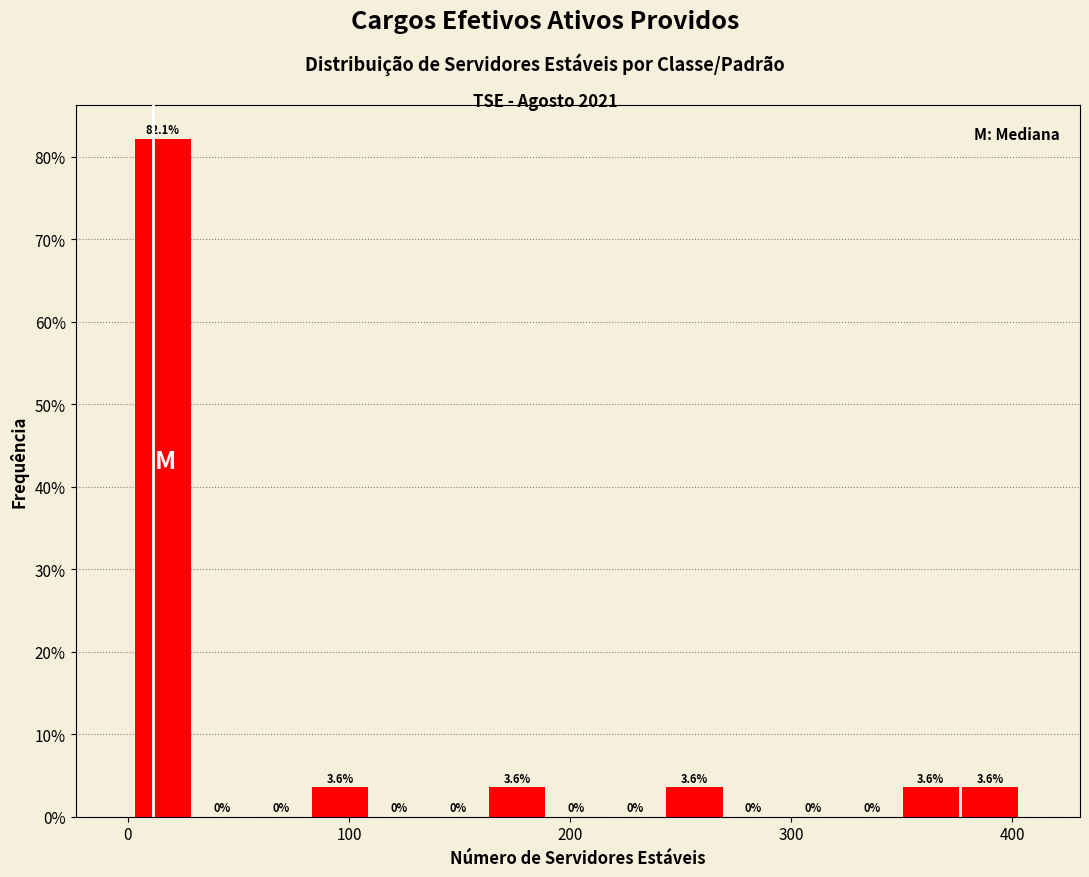

Around what value on the x-axis is the tallest bar? Give the approximate position of its centre, as read against the axis.

20